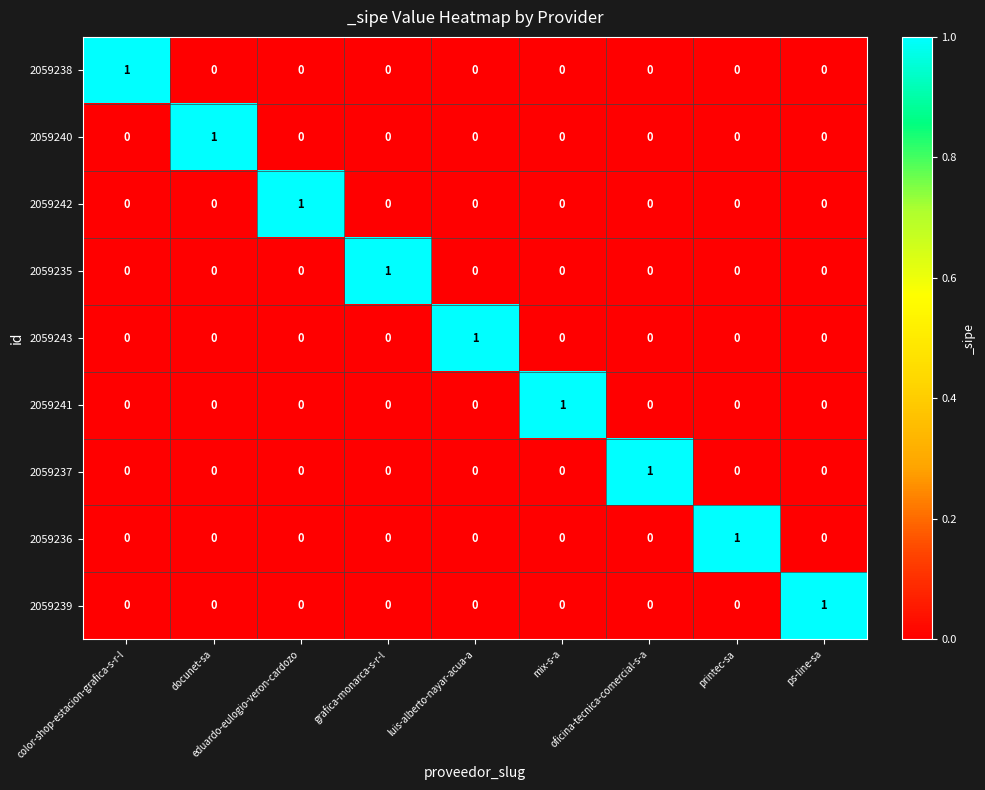

At how many categories does at least one series exceed 0?

9